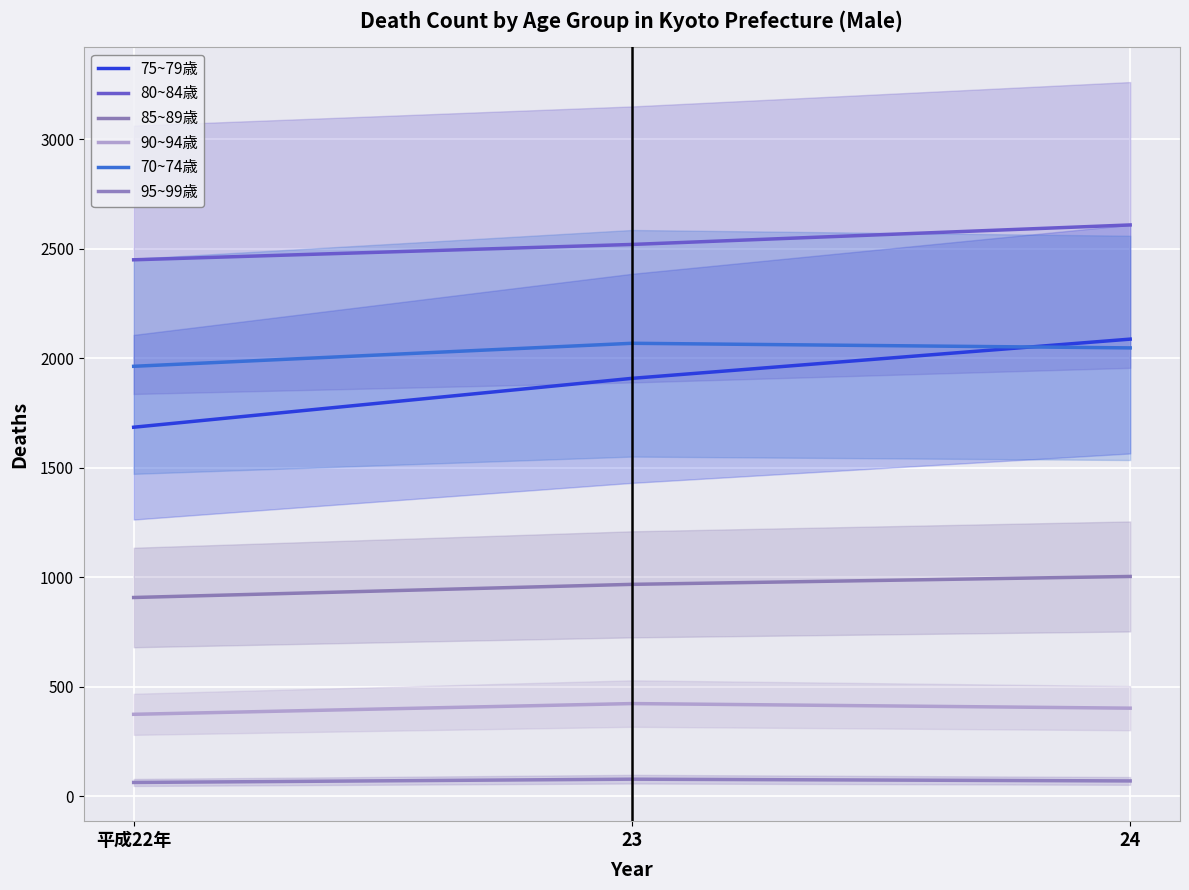

What position from the right is 平成22年?

3